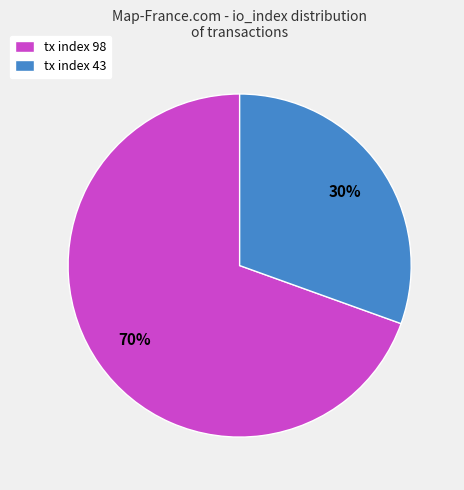

To the nearest percent, what portion does tx index 43 represent?

30%